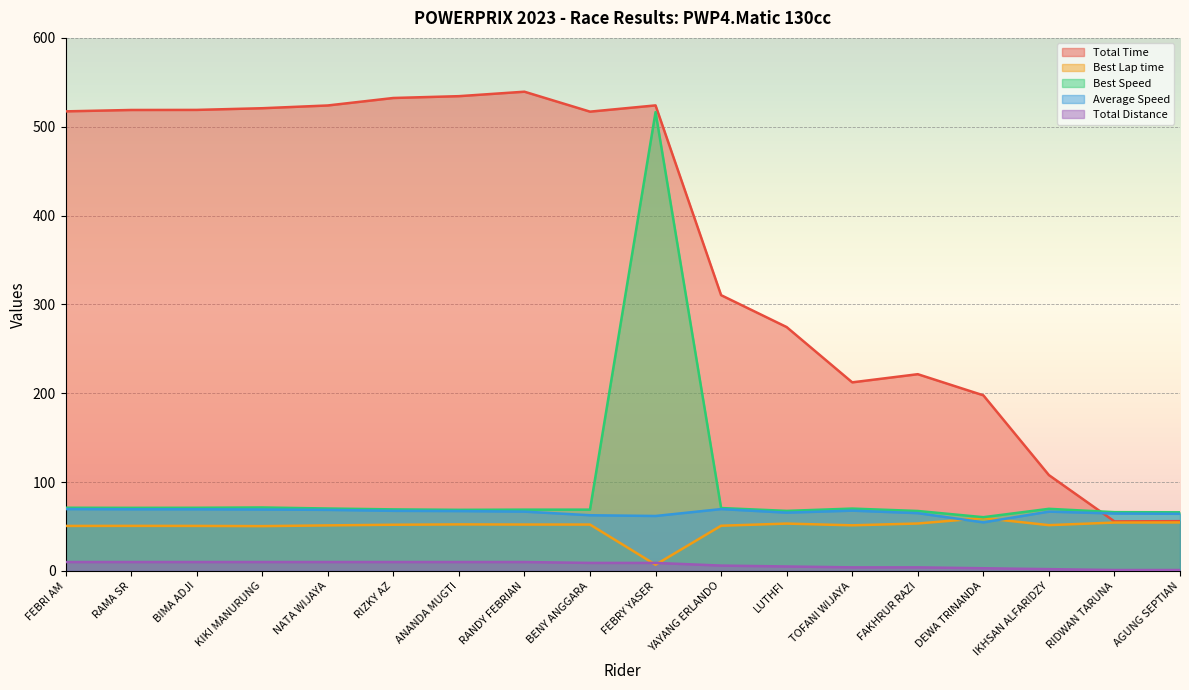

Read the Best Lap time value at TOFANI WIJAYA.

51.3